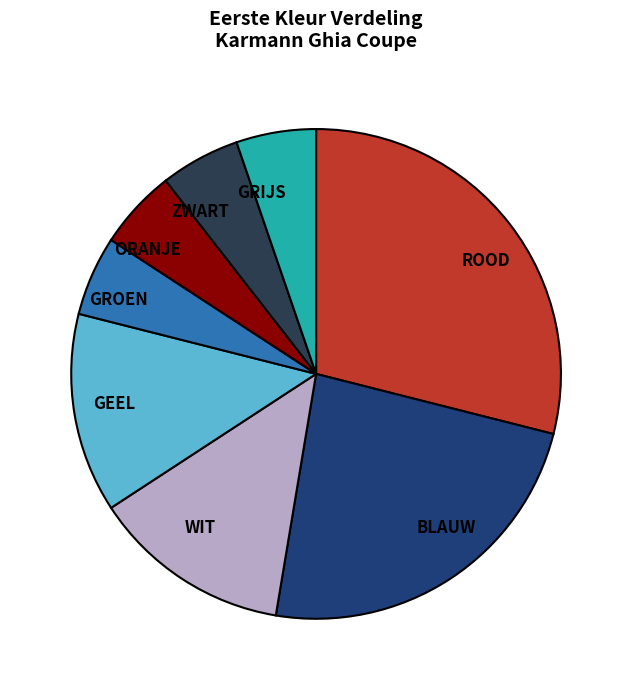

Combined, do GEEL and GROEN account for over 50%?

No